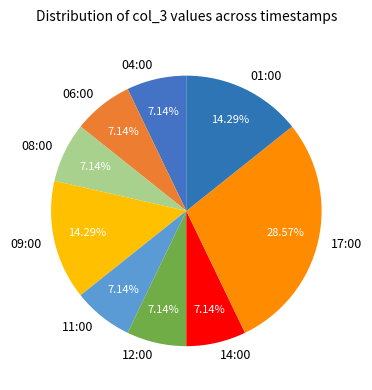

Count the number of slices in the pie.

9